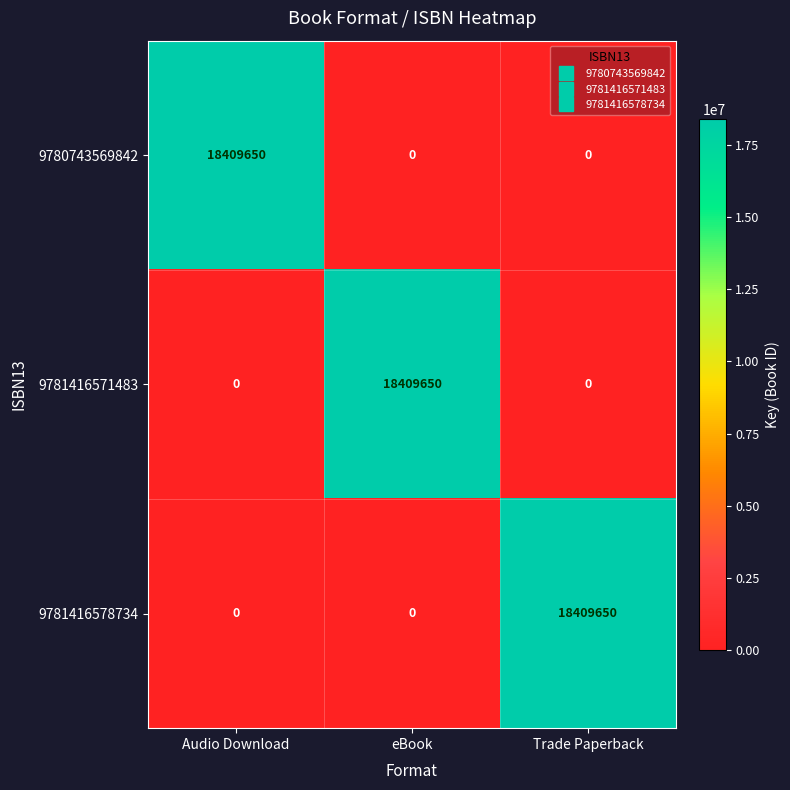

Count the 9781416571483 values in the range 0 to 18409650.

3